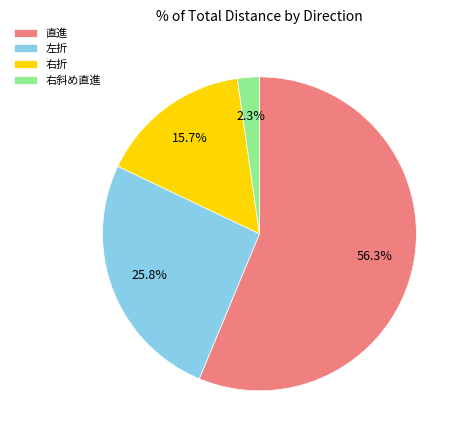

Which slice is the largest?

直進